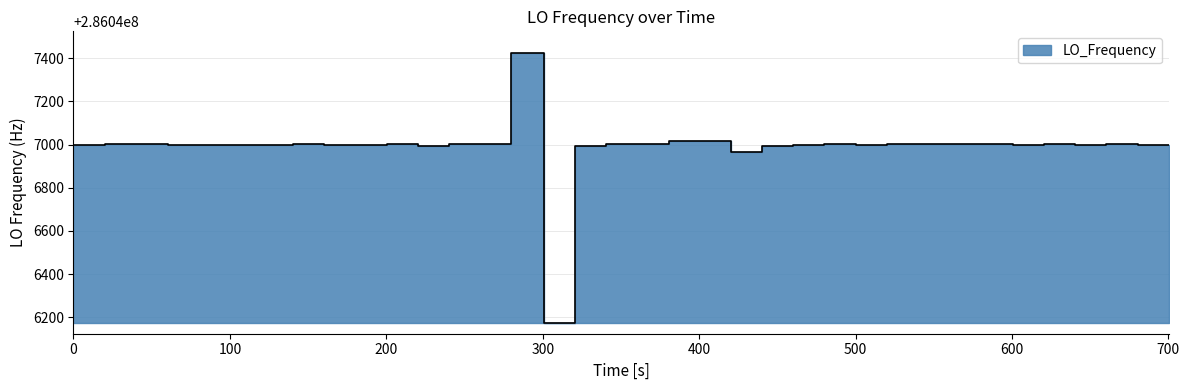

What is the smallest value displayed?

286046174.7